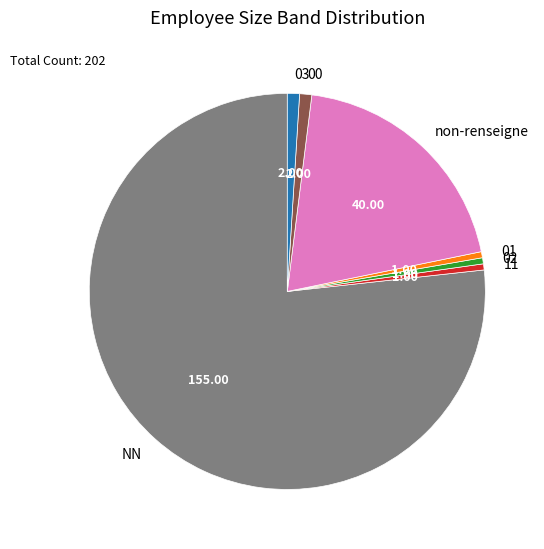

Does NN account for over 50% of the chart?

Yes